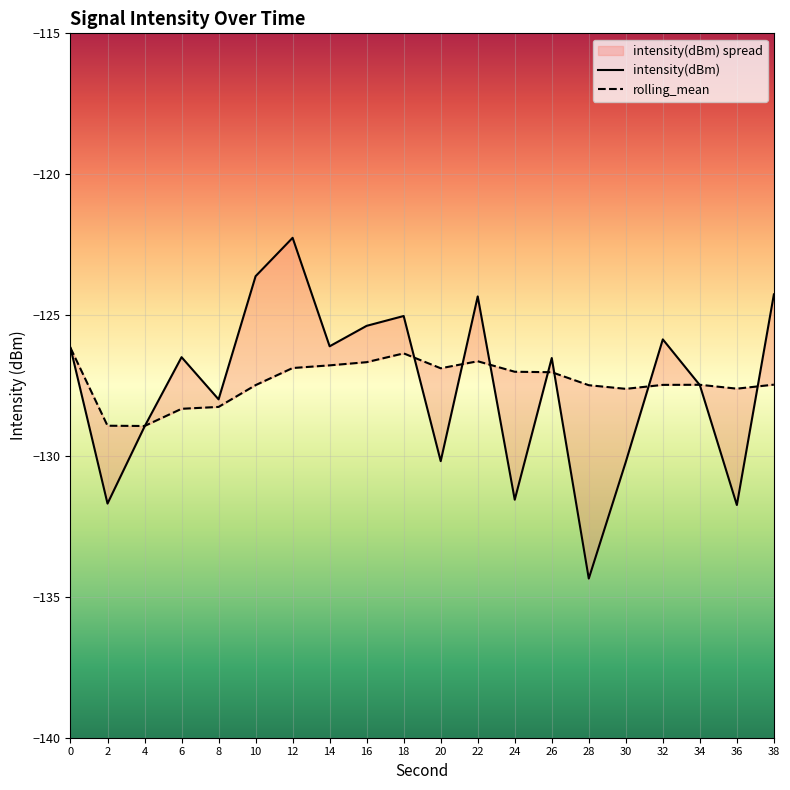

What is the difference between the rolling_mean values at 22 and 30?

1.0